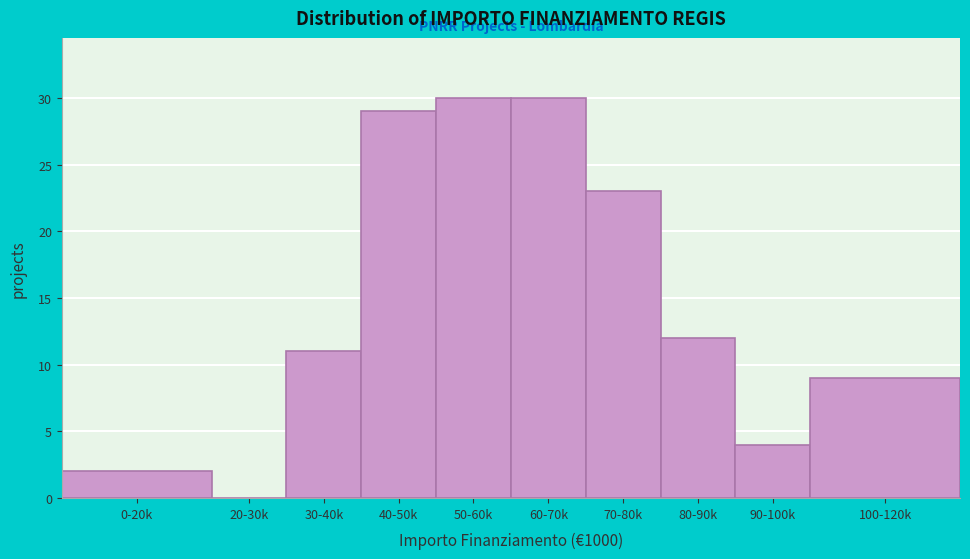

Reading left to right, what are all the values shown in this chart?

0-20k=2	20-30k=0	30-40k=11	40-50k=29	50-60k=30	60-70k=30	70-80k=23	80-90k=12	90-100k=4	100-120k=9